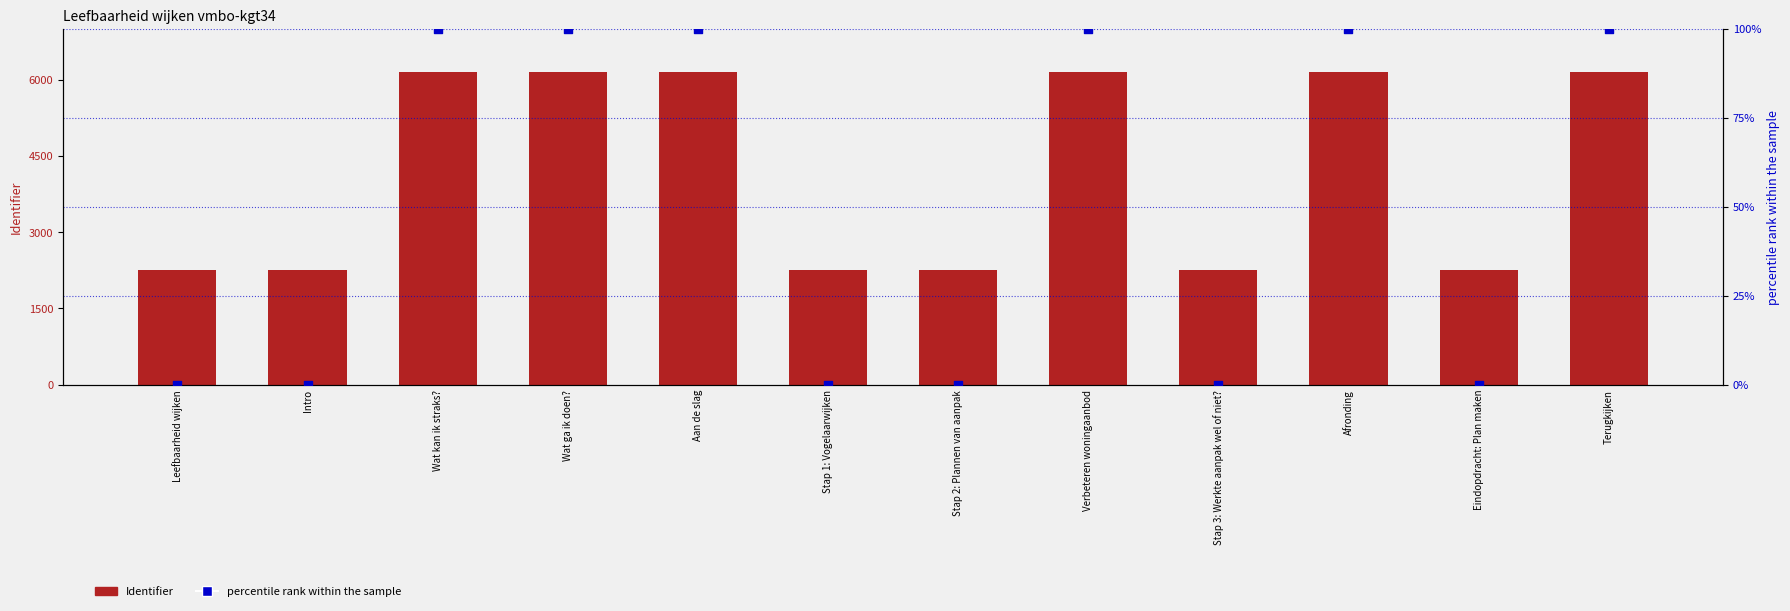

What are all the series names shown in the legend?

Identifier, percentile rank within the sample